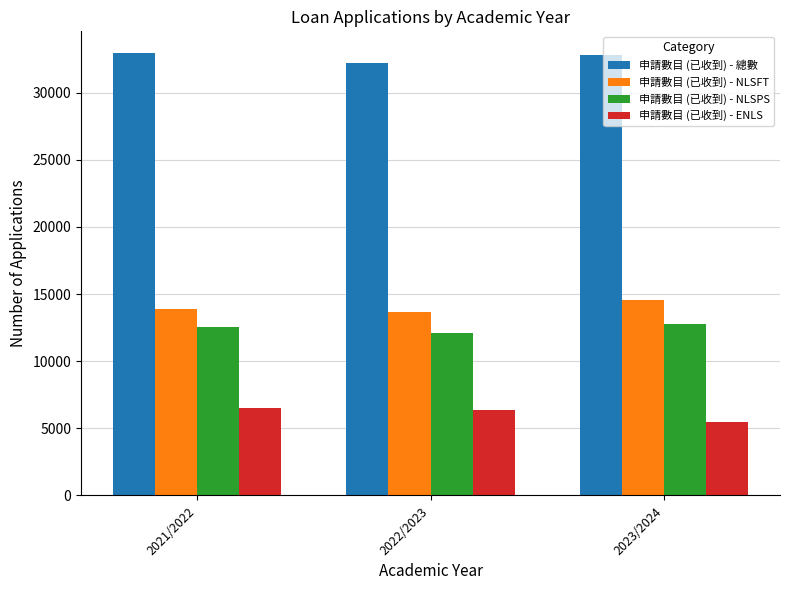

Read the 申請數目 (已收到) - 總數 value at 2023/2024, to the nearest 10.

32790